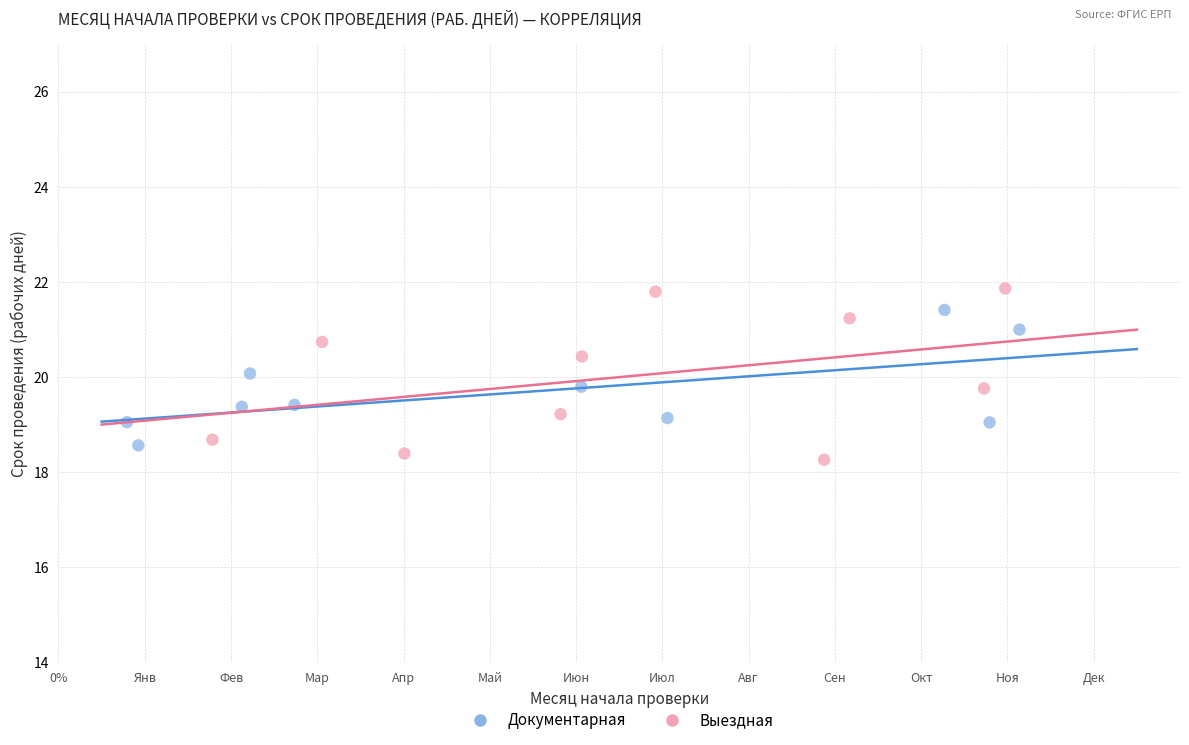

Which series has the widest spread of Y values?

Выездная